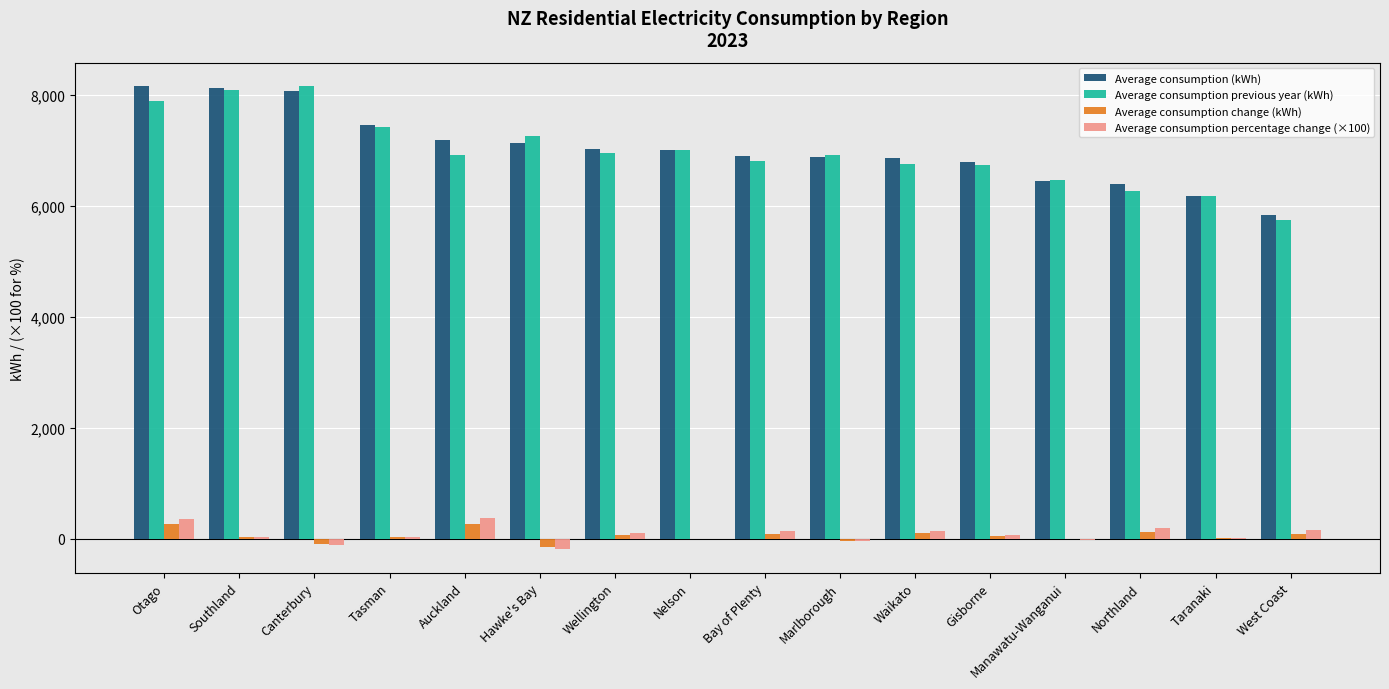

Which series changed the most between Otago and Waikato?

Average consumption (kWh)